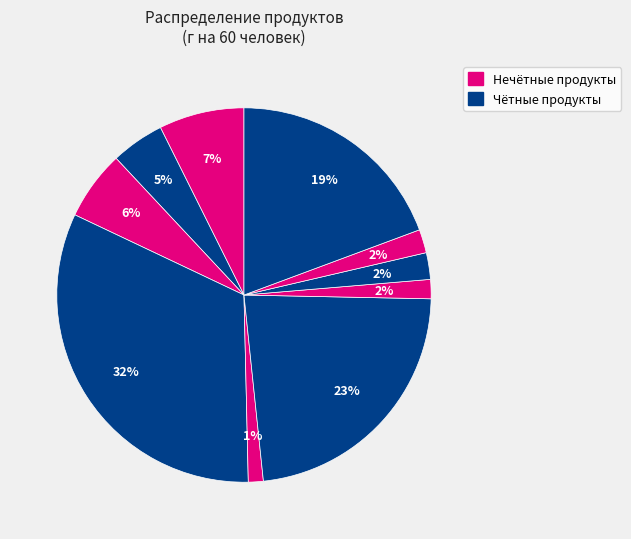

How many segments does this pie chart have?

10